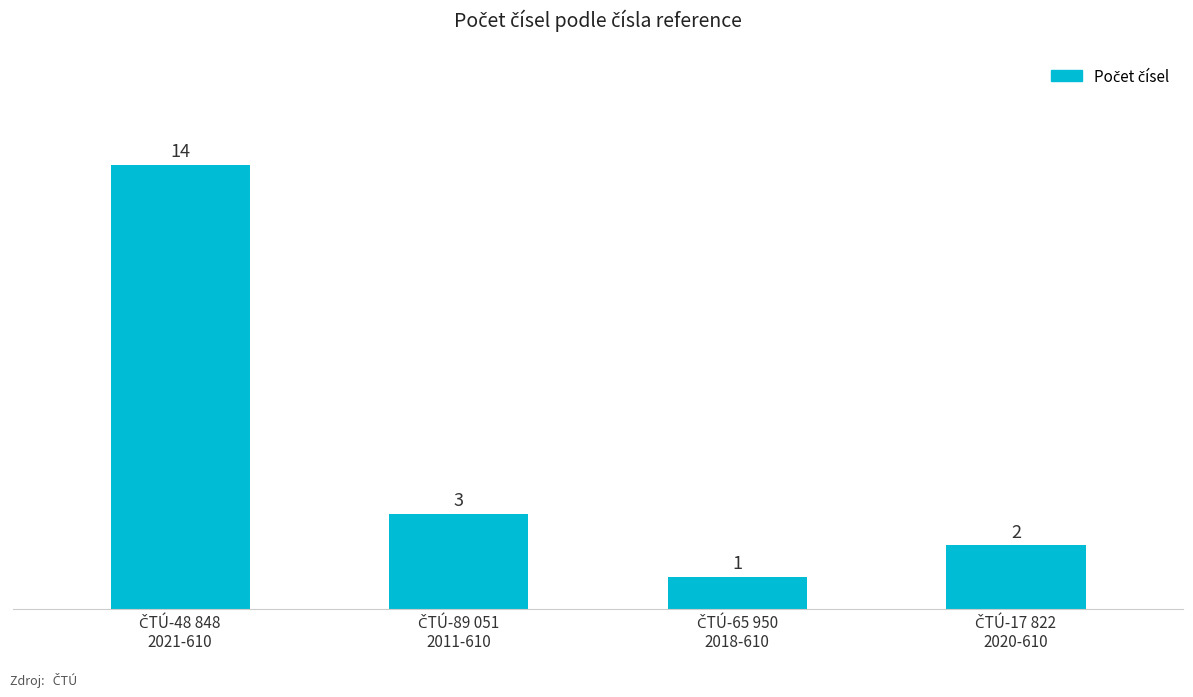

What is the value of the 4th bar from the left?

2